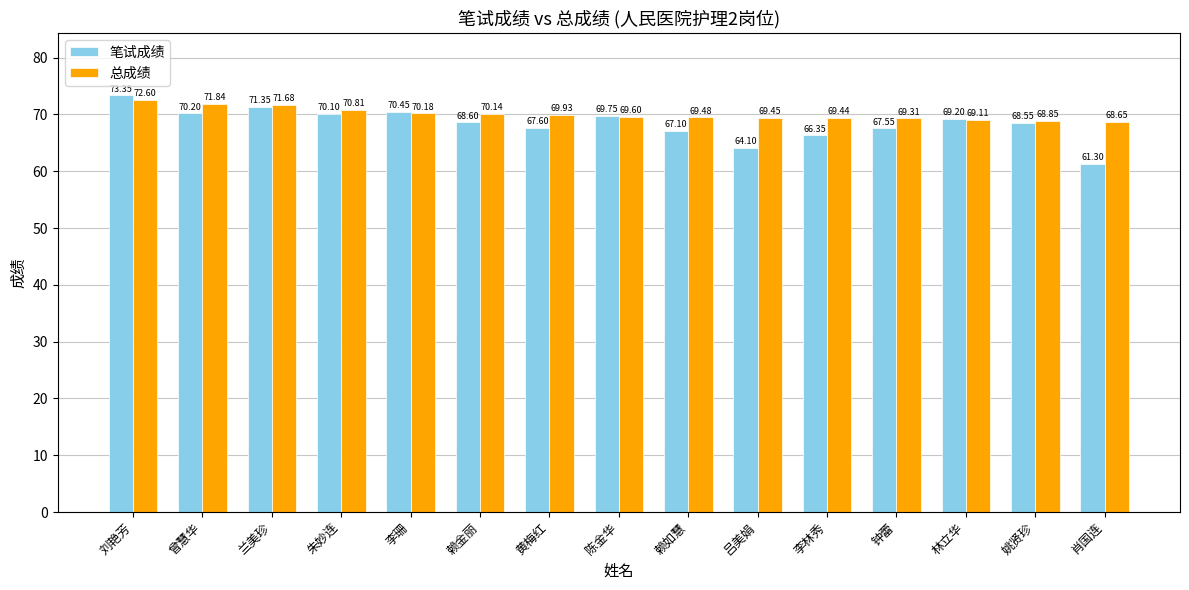

What are all the series names shown in the legend?

笔试成绩, 总成绩